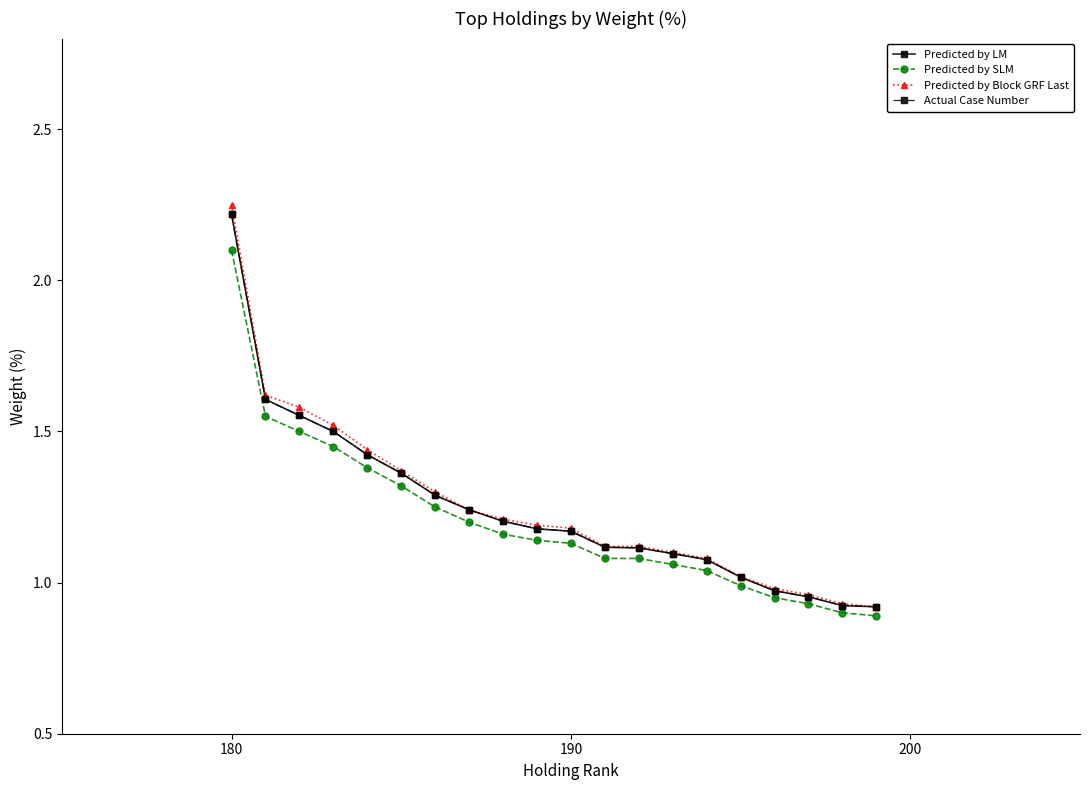

Is this an area chart (filled region under the line)?

No